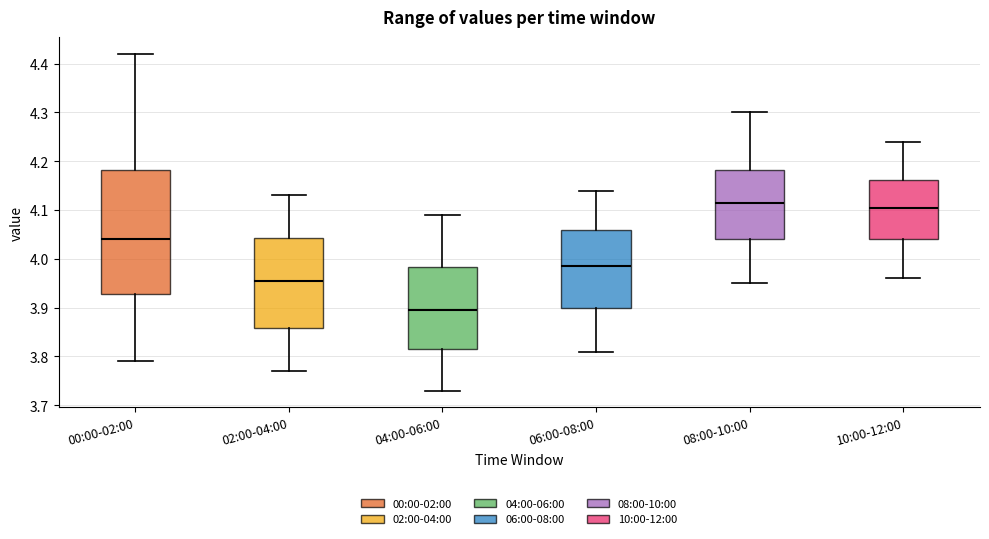

Reading left to right, read every box against the y-axis: the position of its median line, the range the box covers, and the ends of its whiskers. The values are not printed on the chart, so give them approximately, as read against the axis.

00:00-02:00: median 4.04, box 3.93 to 4.18, whiskers 3.79 to 4.42
02:00-04:00: median 3.96, box 3.86 to 4.04, whiskers 3.77 to 4.13
04:00-06:00: median 3.90, box 3.82 to 3.98, whiskers 3.73 to 4.09
06:00-08:00: median 3.99, box 3.90 to 4.06, whiskers 3.81 to 4.14
08:00-10:00: median 4.12, box 4.04 to 4.18, whiskers 3.95 to 4.30
10:00-12:00: median 4.11, box 4.04 to 4.16, whiskers 3.96 to 4.24